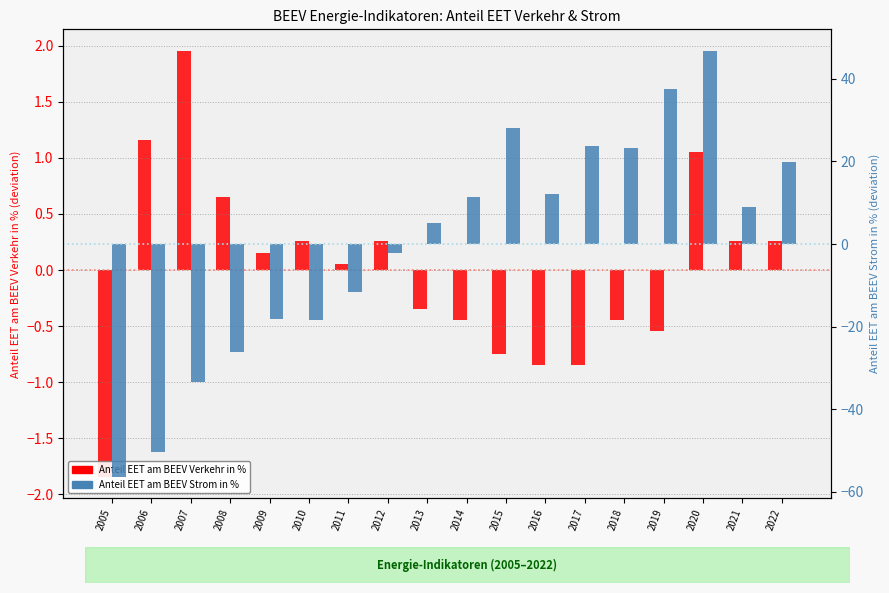

How many bars are there in each group?

2